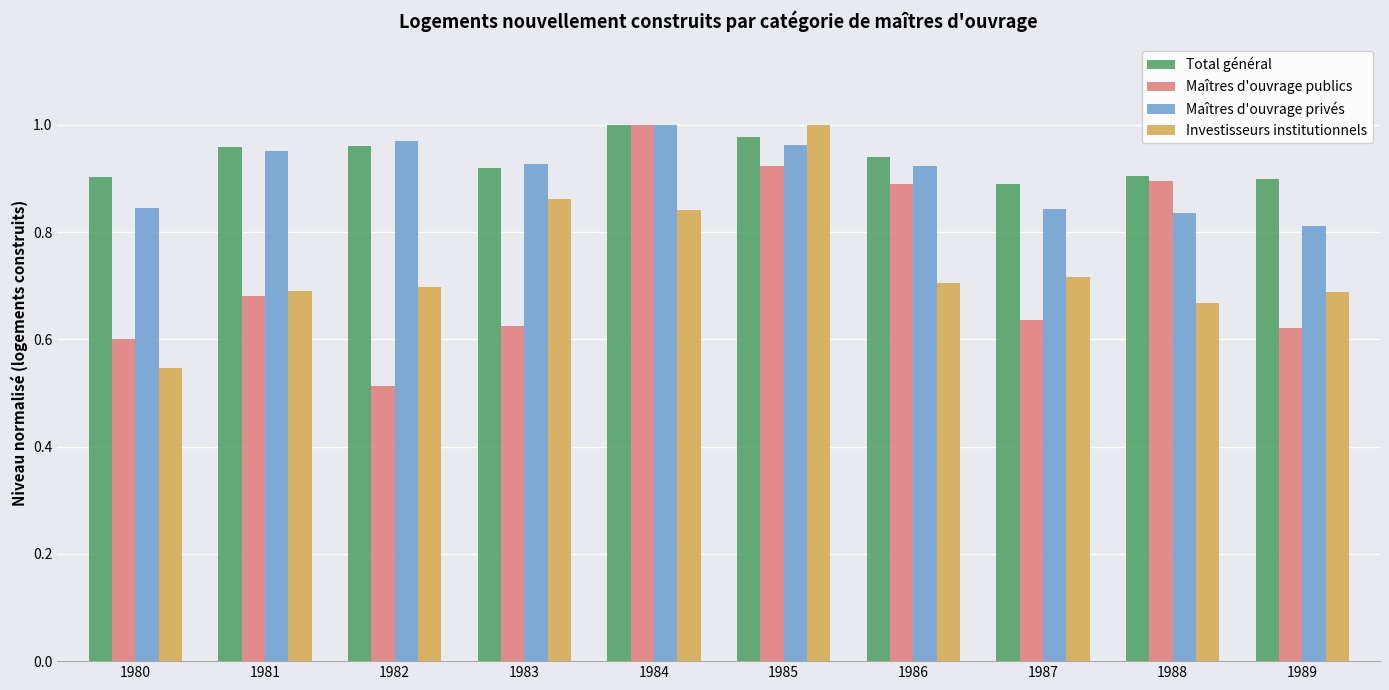

How many series are shown in this chart?

4